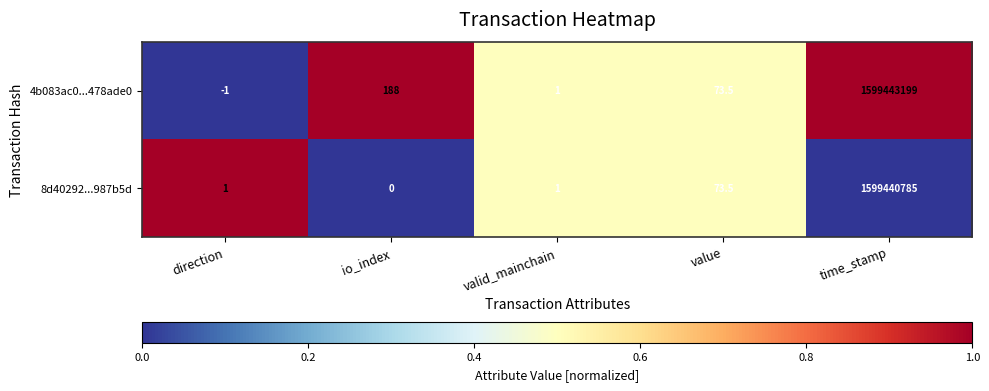

Where does the 4b083ac0...478ade0 series first go above 73?

io_index